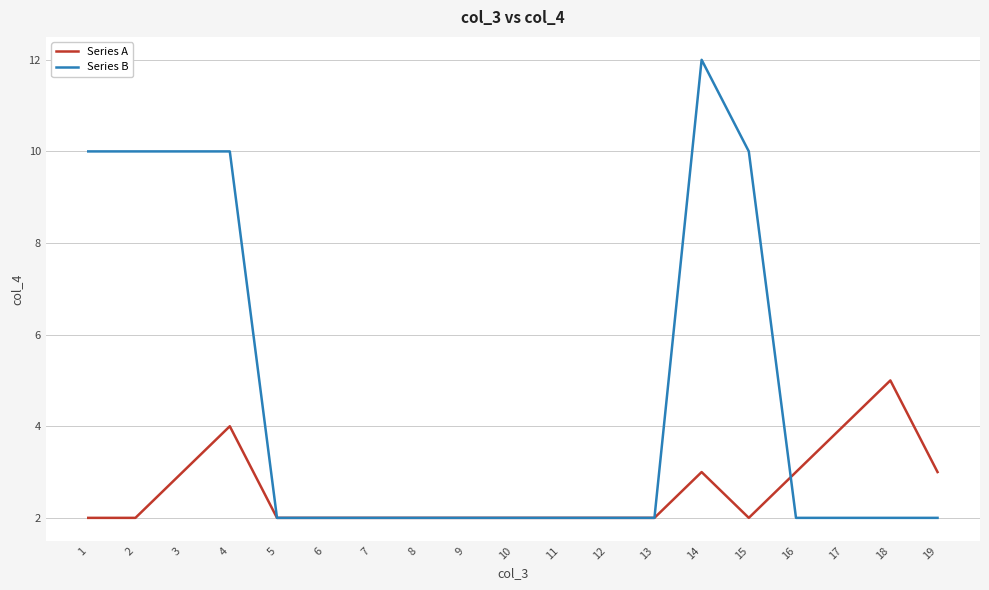

What is the difference between the Series B values at 7 and 15?

8